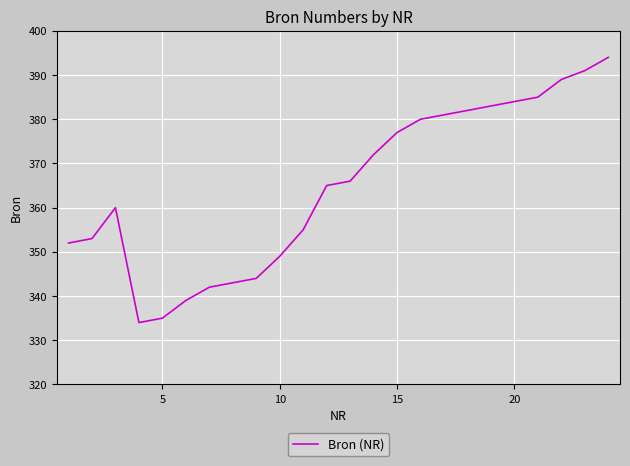

What is the minimum value shown in the chart?

334